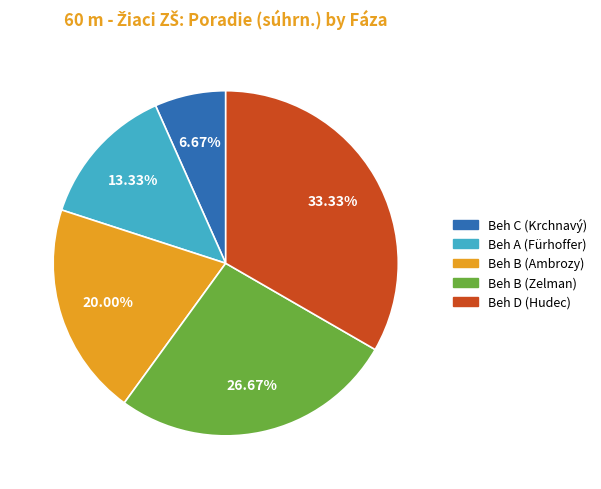

Is there a majority slice in this chart?

No